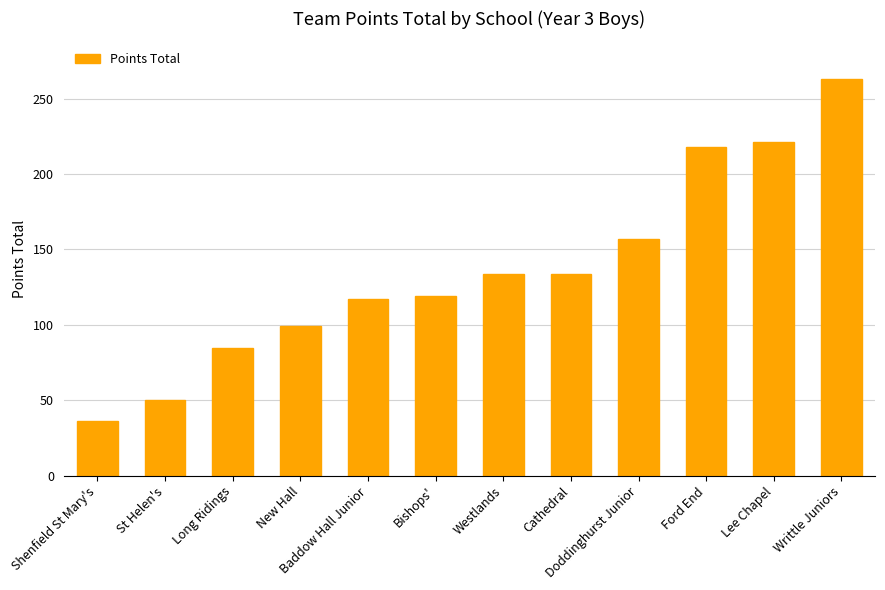

What is the minimum value shown in the chart?

36